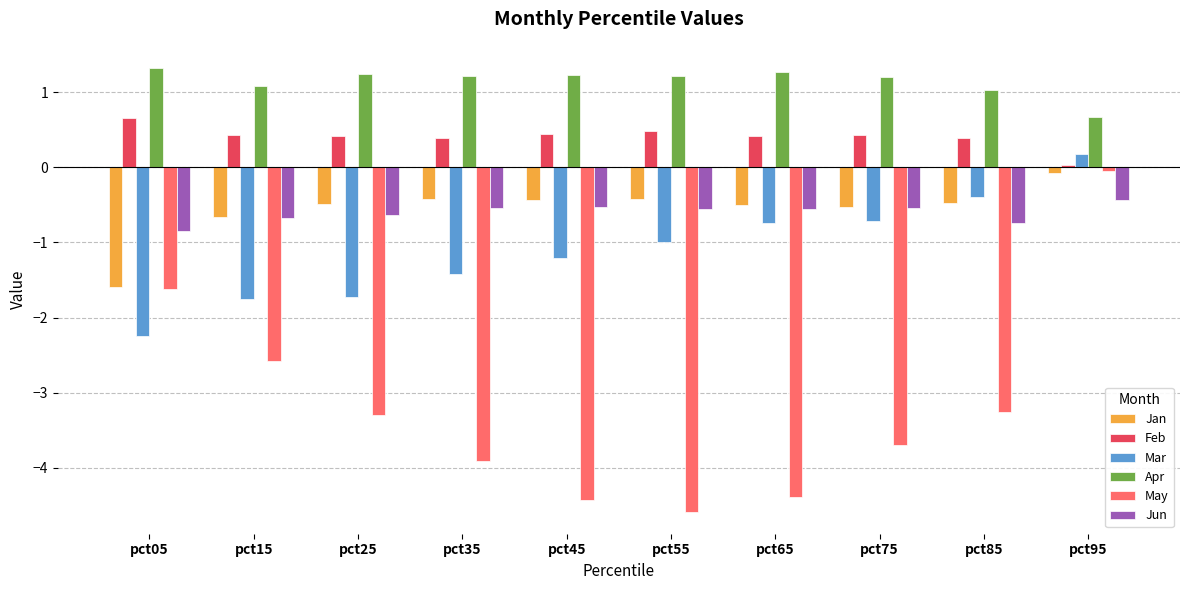

What is the sum of all Jun values?

-6.1